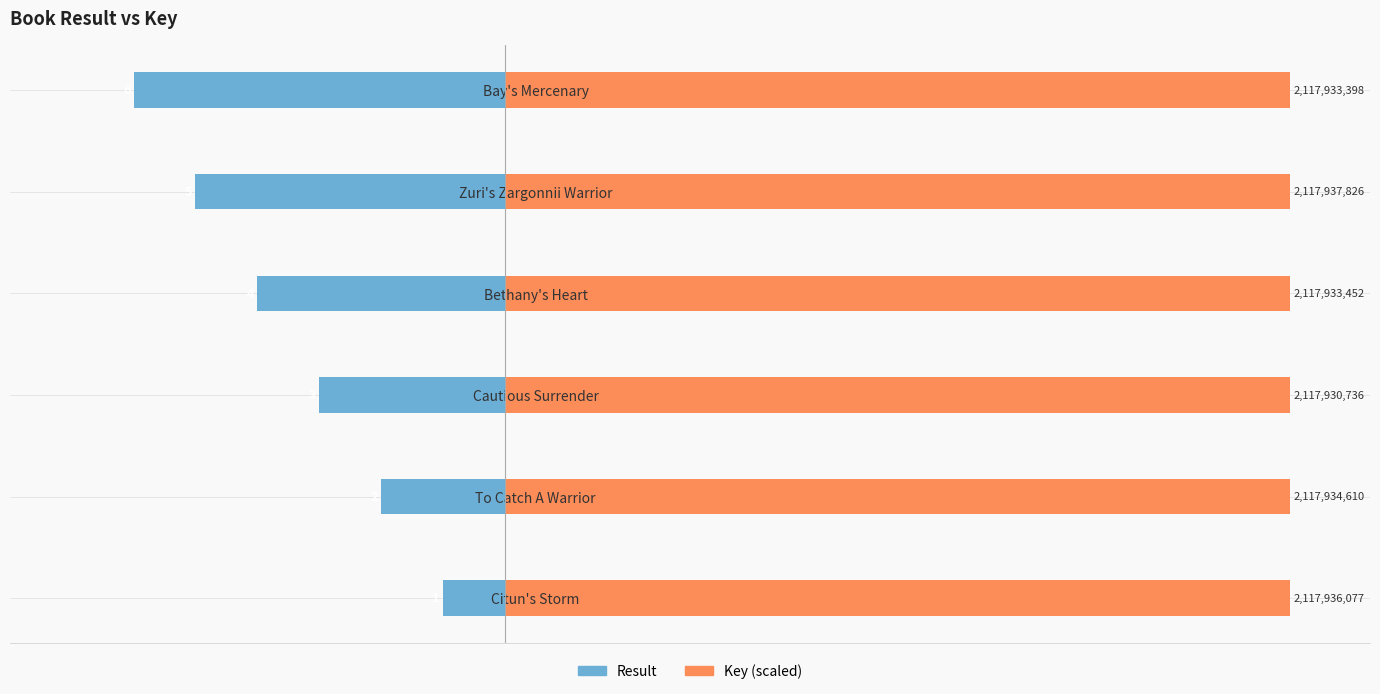

What are all the series names shown in the legend?

Result, Key (scaled)